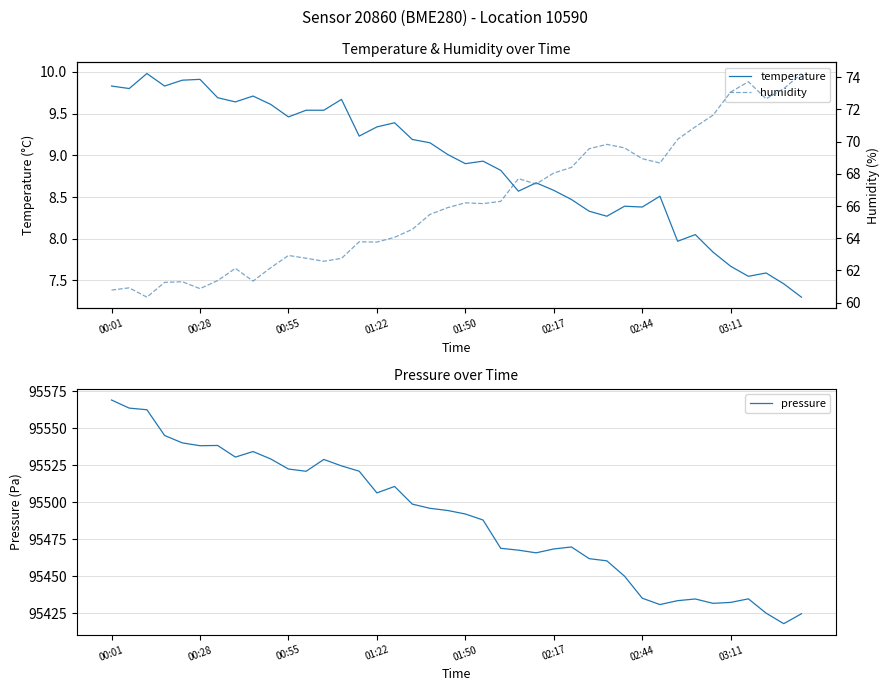

True or false: humidity and temperature intersect in this chart.

False